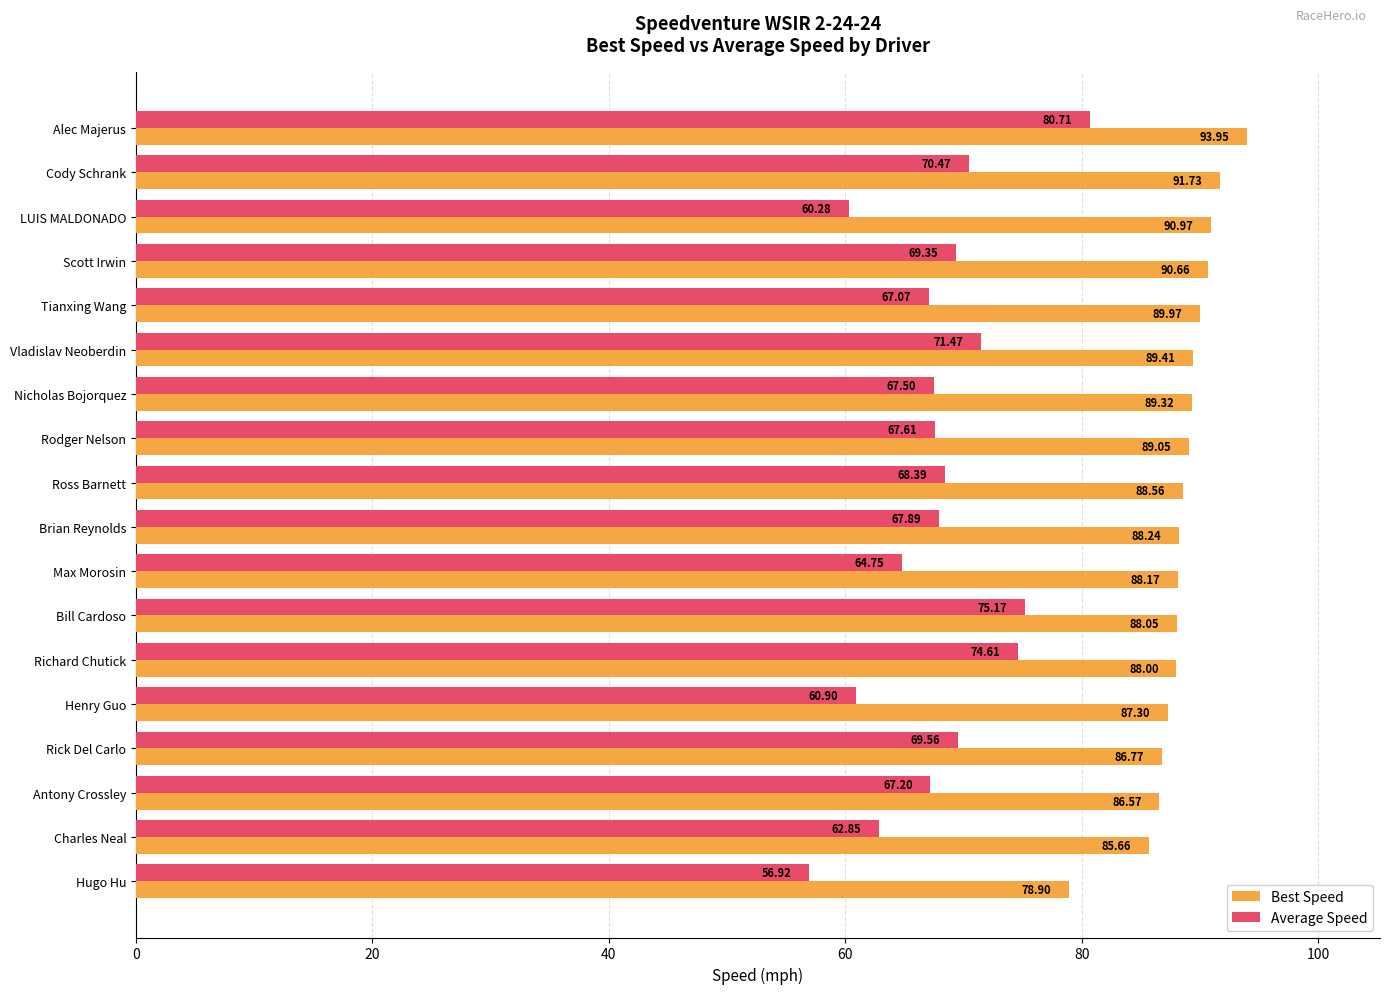

Which series has the largest range (max minus min)?

Average Speed